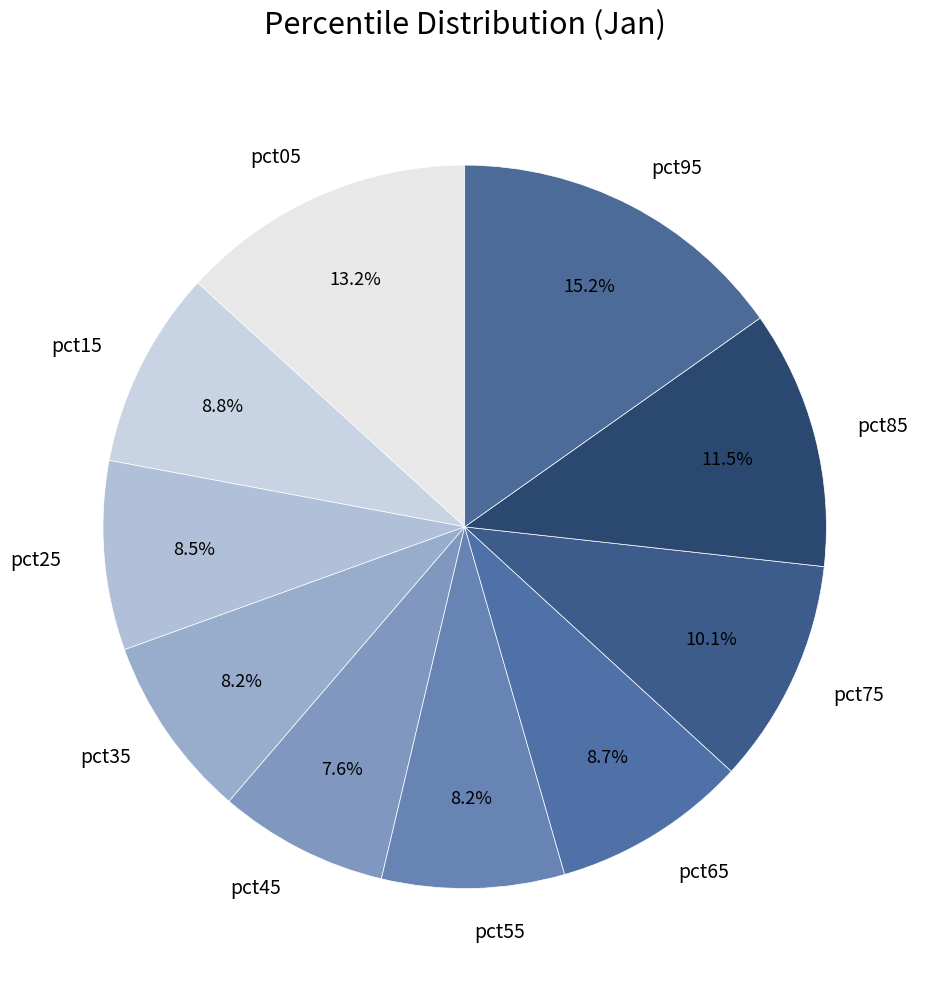

What is the smallest slice in the pie chart?

pct45